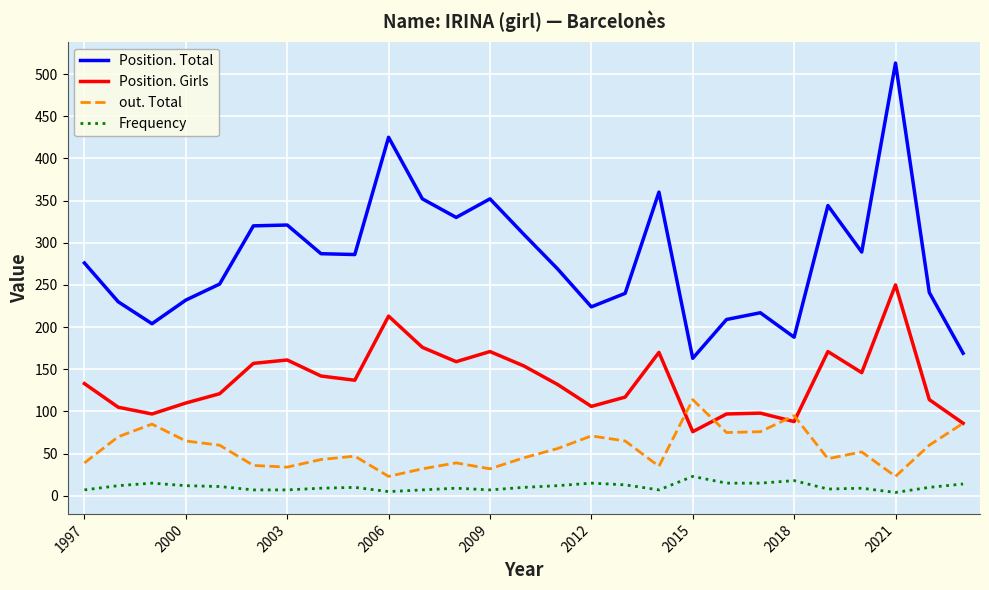

What is the sum of all Frequency values?

291